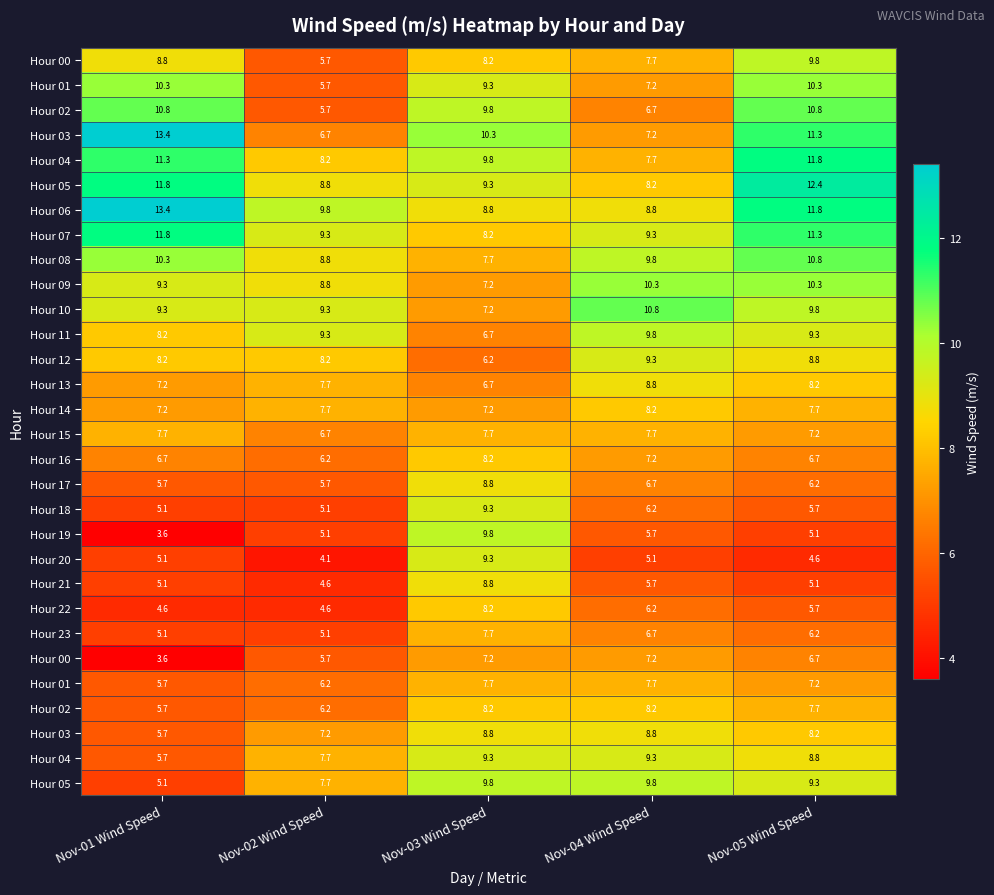

Which label corresponds to the largest value in the chart?

Nov-01 Wind Speed